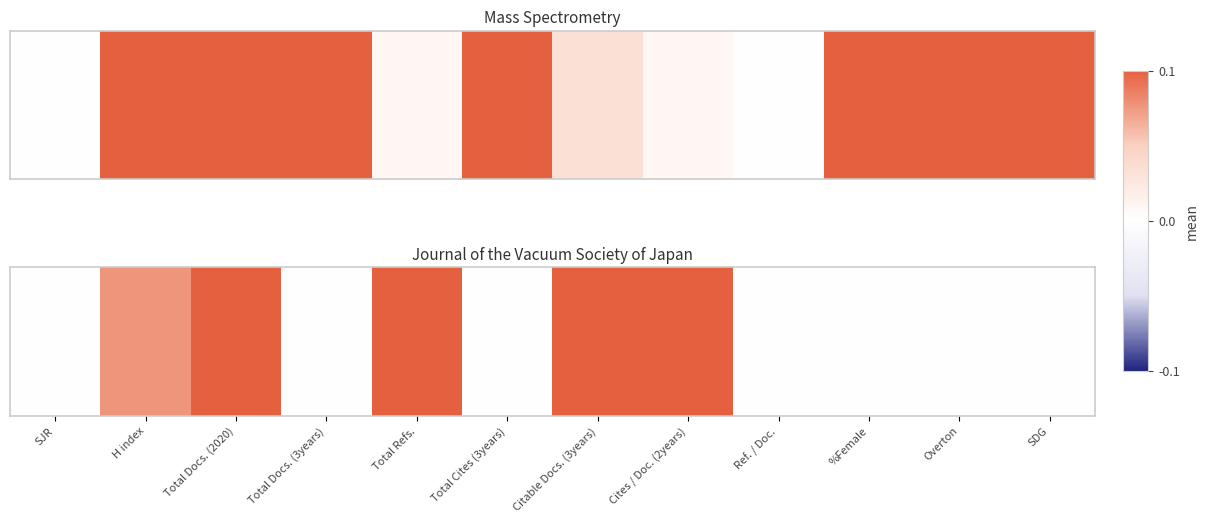

Rank the categories by value from highest to lowest.

Total Docs. (2020), Total Refs., Citable Docs. (3years), Cites / Doc. (2years), H index, SJR, Total Docs. (3years), Total Cites (3years), Ref. / Doc., %Female, Overton, SDG